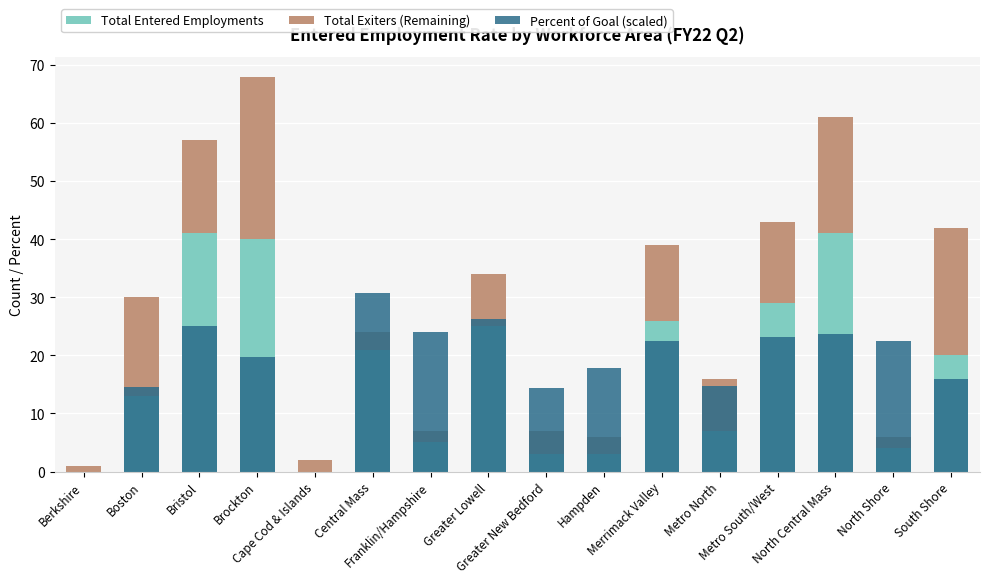

What is the maximum value for Total Exiters (Remaining)?

28.0